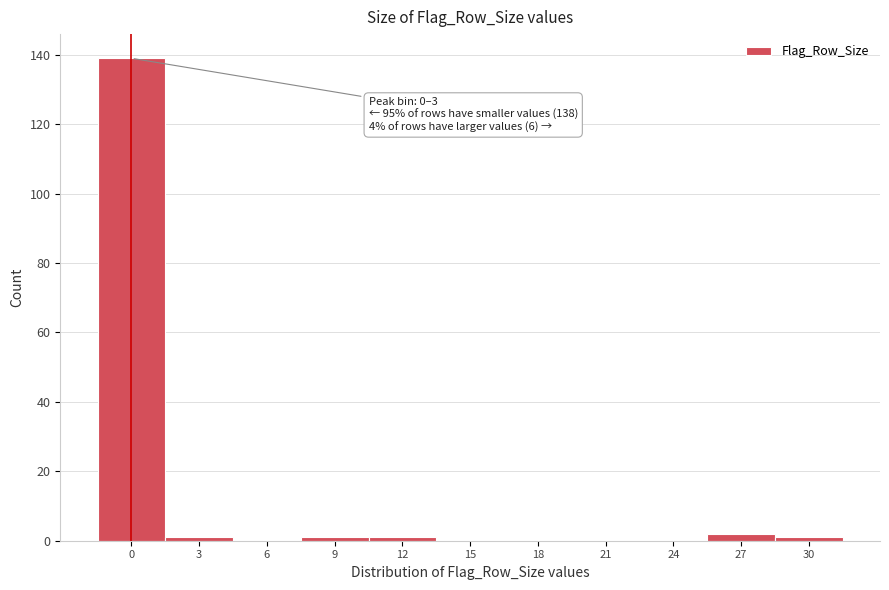

Reading left to right, extract all data points from this chart.

0=139	3=1	6=0	9=1	12=1	15=0	18=0	21=0	24=0	27=2	30=1